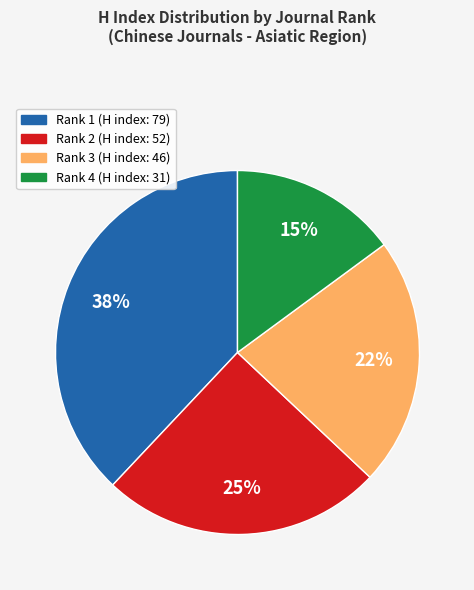

Does Rank 3 (H index: 46) represent more than half of the total?

No